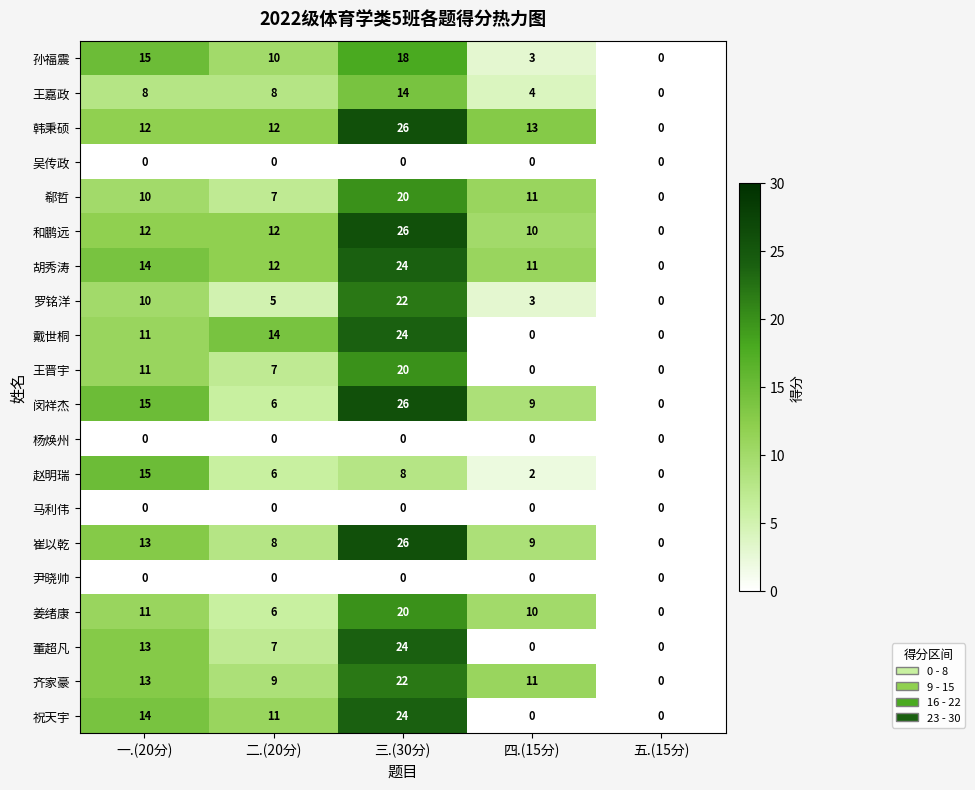

Count the 王晋宇 values in the range 0 to 11.

4